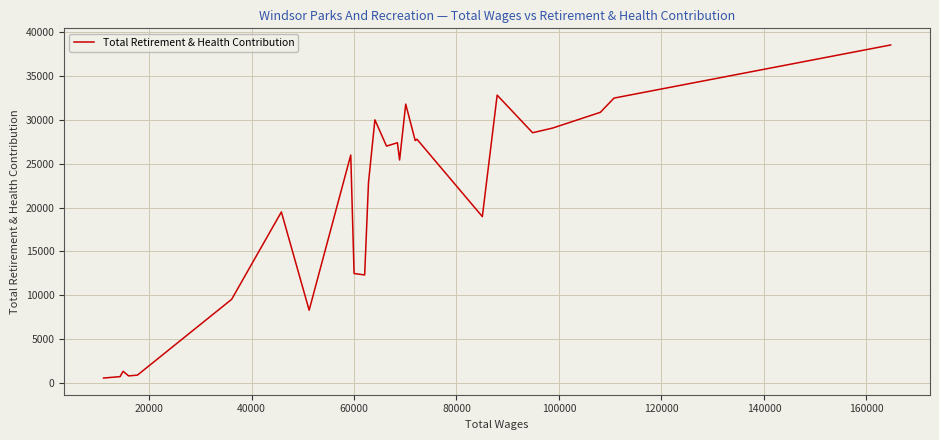

What is the greatest value displayed?

38529